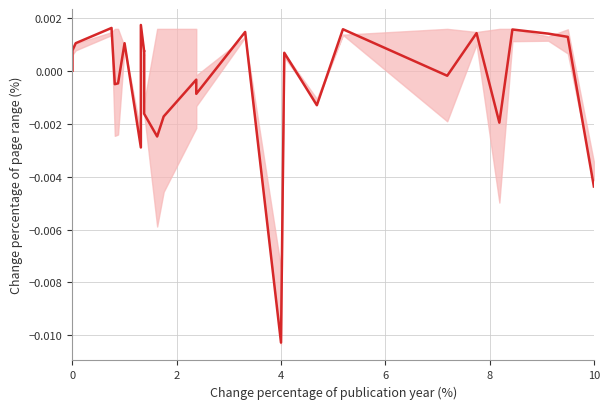

The chart shows a value of -0.0 at 17. True or false?

False